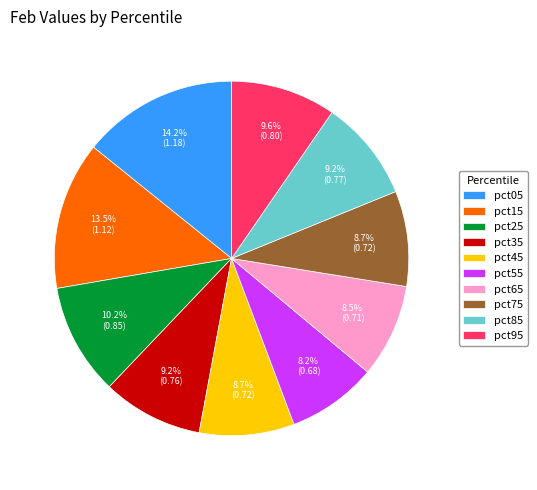

Do pct85 and pct95 together represent more than half of the pie?

No